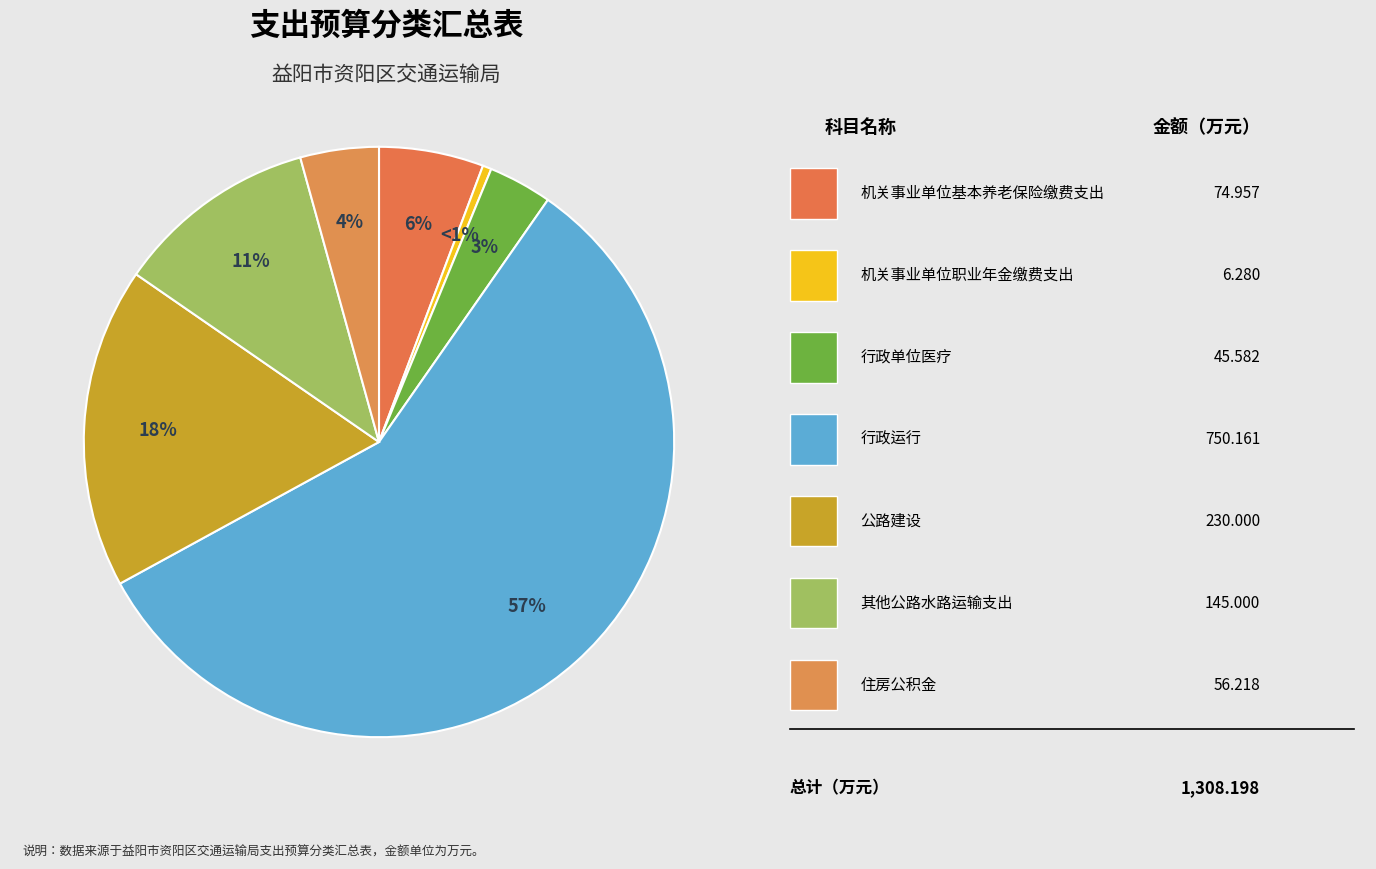

Which slice is the largest?

行政运行